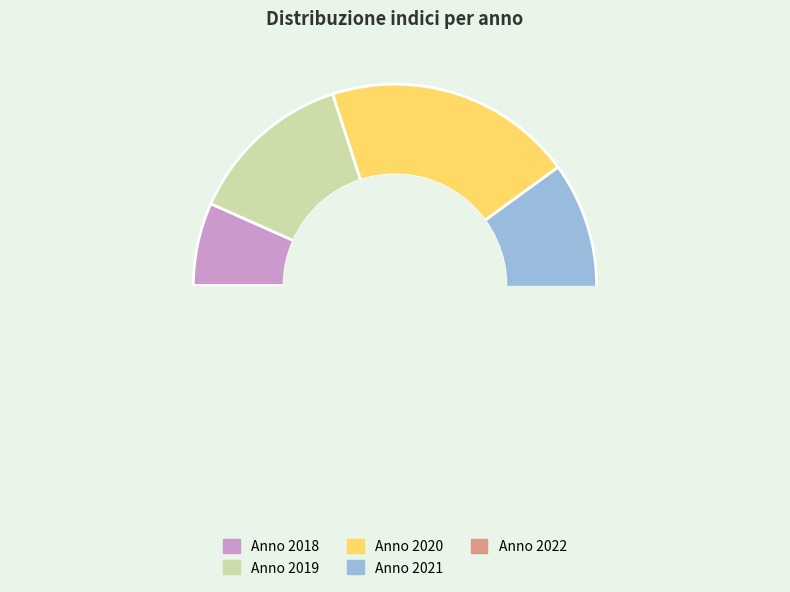

Is the sum of Anno 2020 and Anno 2018 greater than half?

No